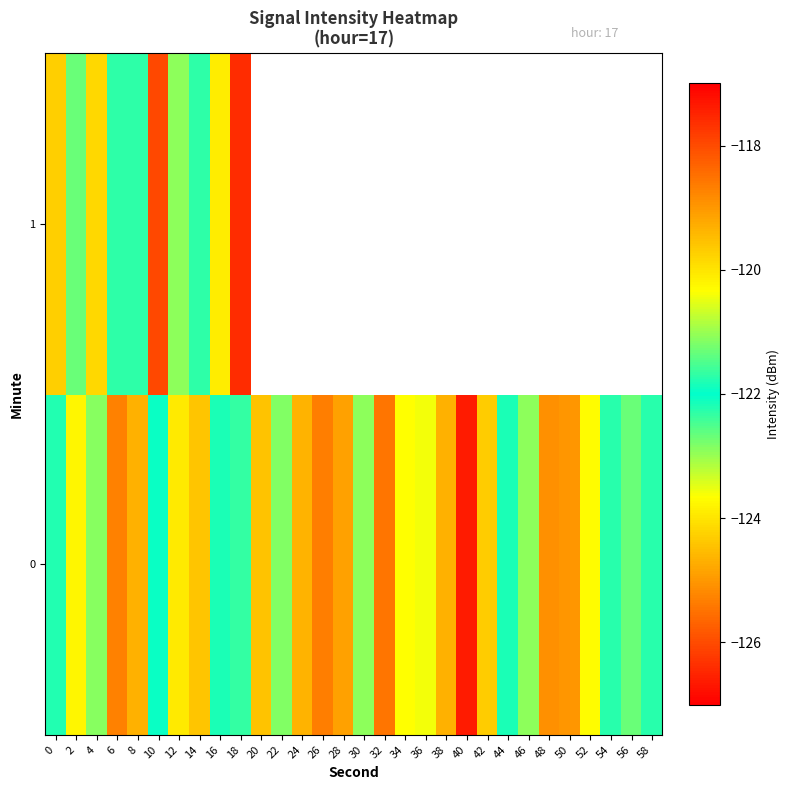

Rank the categories by 0 value from lowest to highest.

40, 32, 26, 6, 48, 50, 8, 24, 20, 14, 42, 12, 52, 36, 46, 30, 4, 22, 58, 54, 16, 10, 44, 0, 18, 56, 34, 2, 38, 28